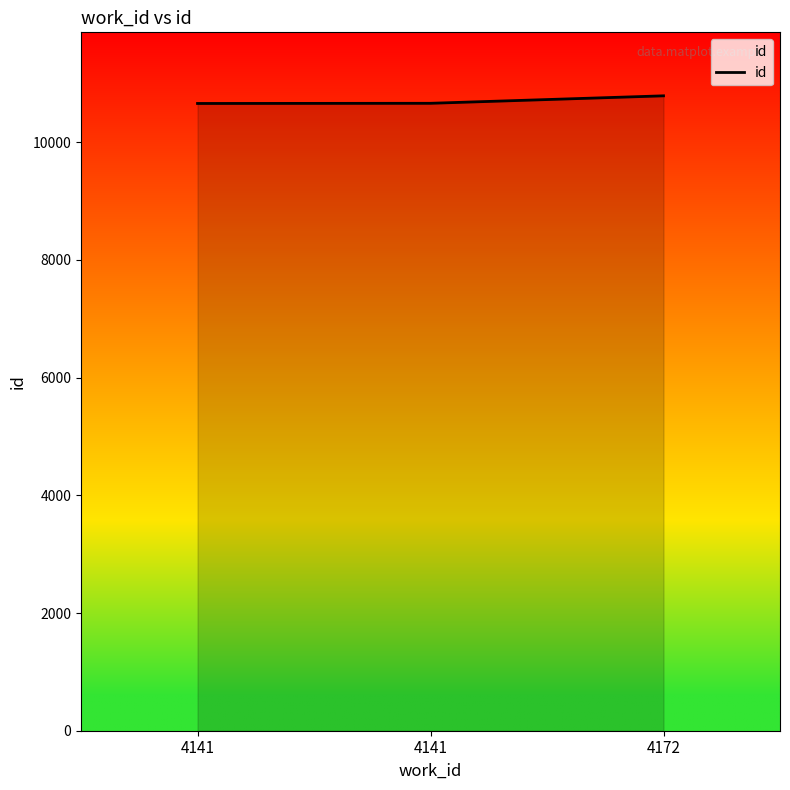

What is the maximum value shown in the chart?

10788